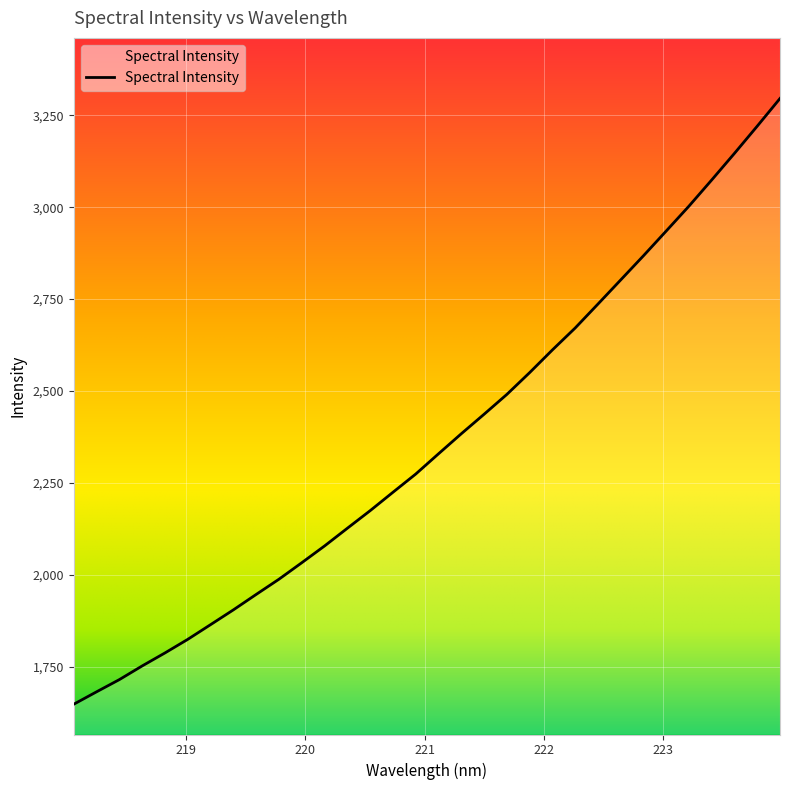

What is the smallest value displayed?

1647.9